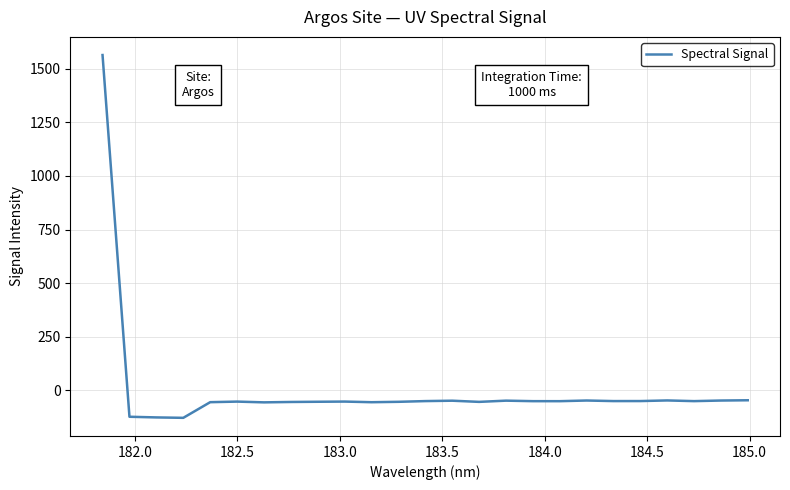

What is the smallest value displayed?

-127.9